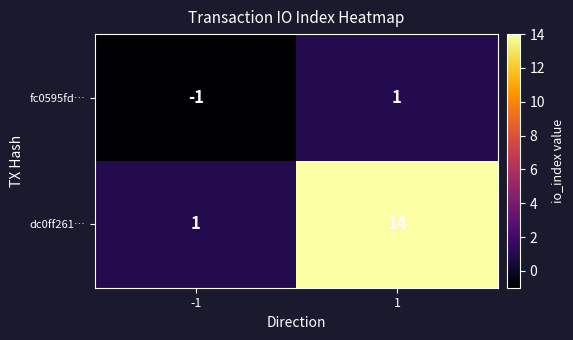

Which series has the largest total across all categories?

dc0ff261…